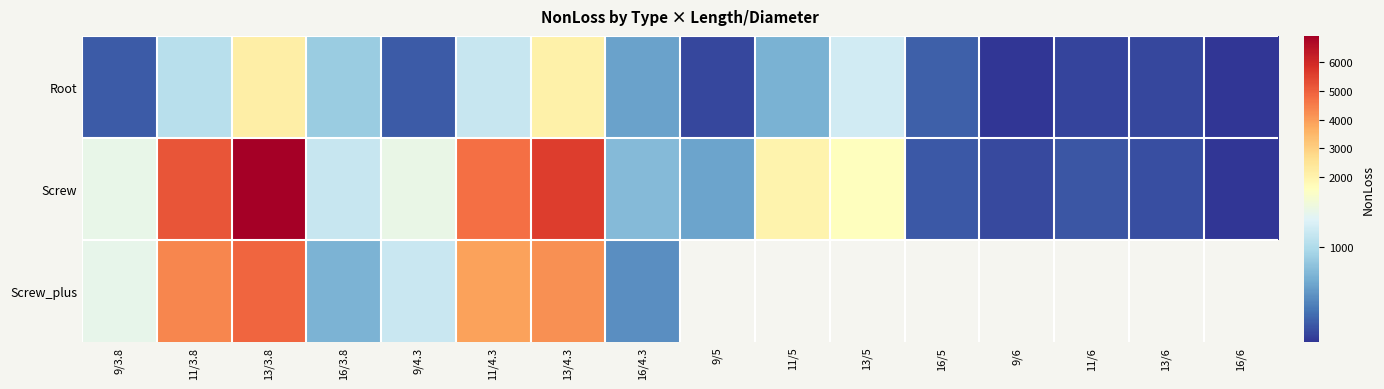

Where is Screw nearest to the value 3464?

11/4.3